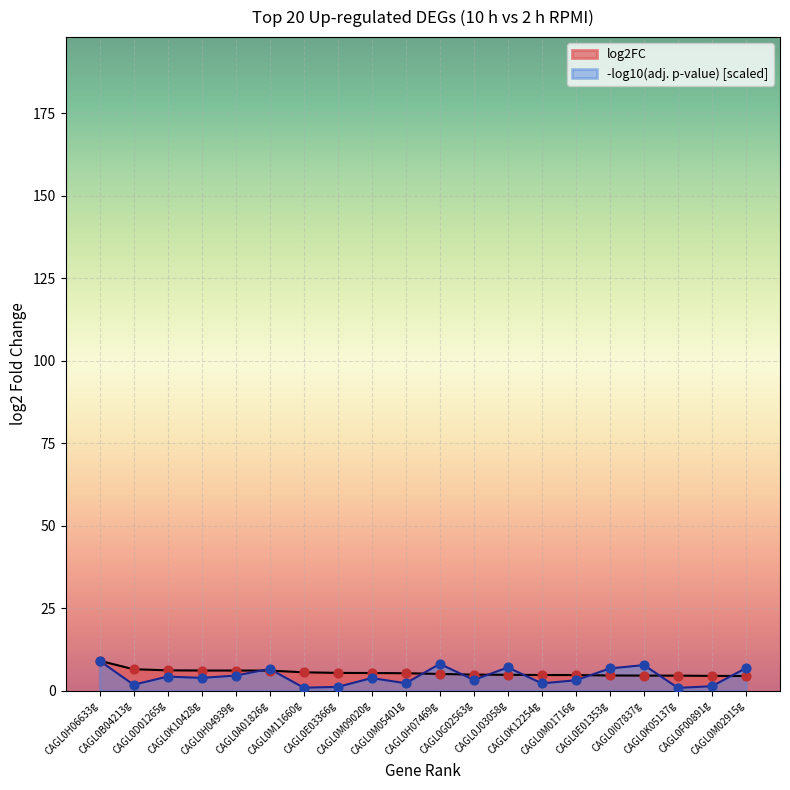

What is the total value across all series at CAGL0A01826g?

12.7